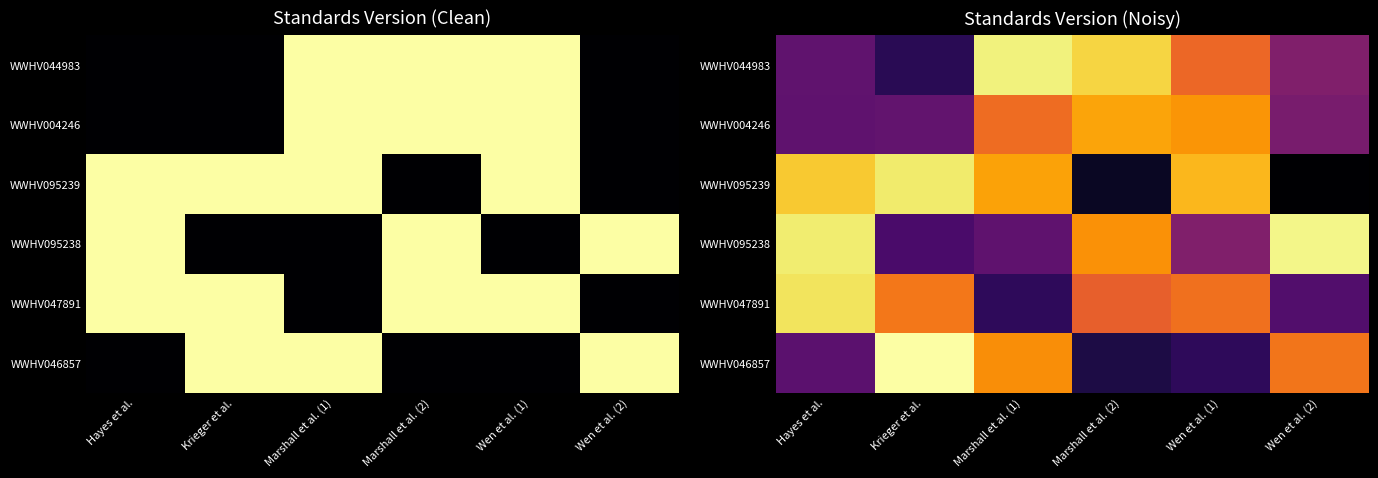

Between Wen et al. (2) and Marshall et al. (1), which is larger?

Marshall et al. (1)